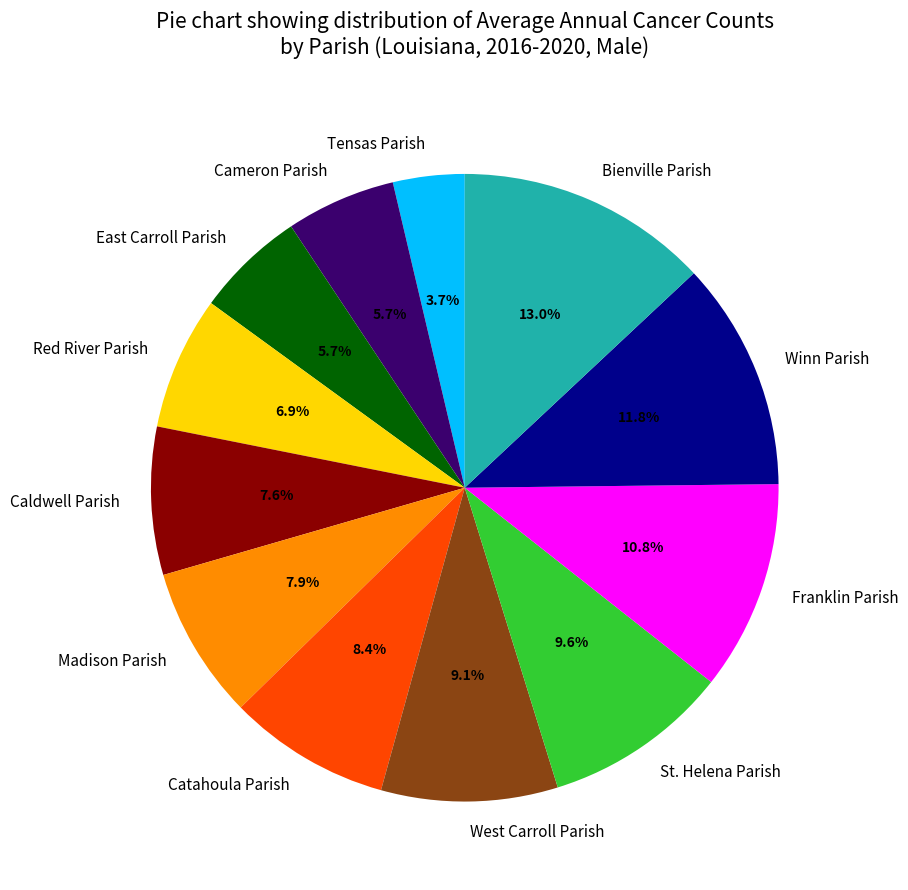

Which slice is the largest?

Bienville Parish